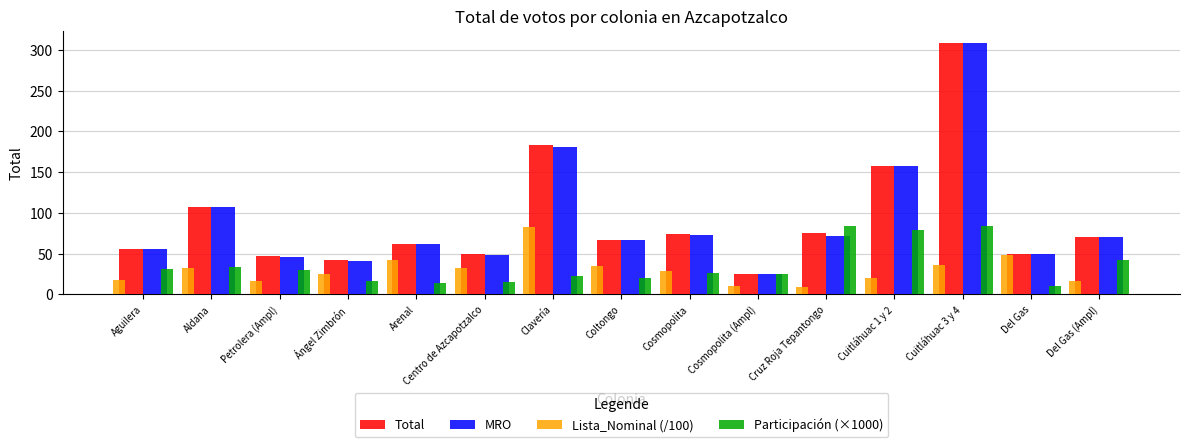

The value of Total at Ángel Zimbrón is 42.0. True or false?

True